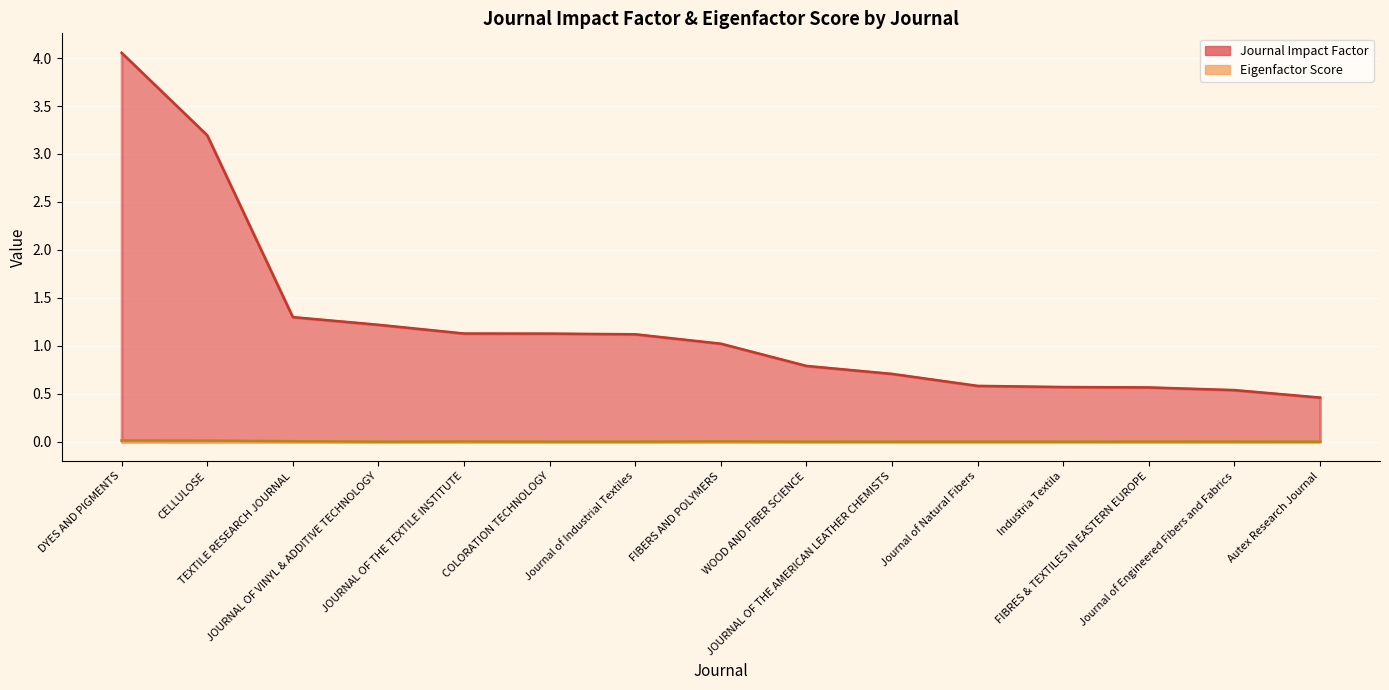

Rank the series at Autex Research Journal from lowest to highest value.

Eigenfactor Score, Journal Impact Factor